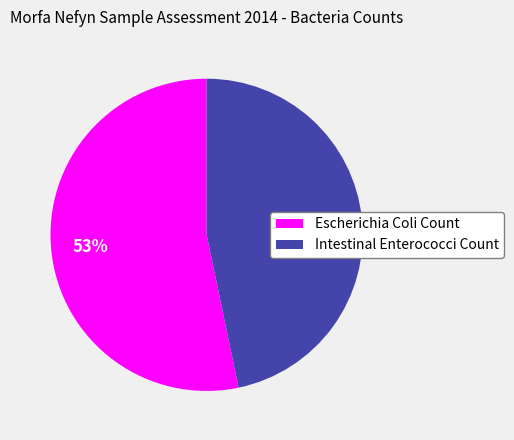

Rank the categories by value from lowest to highest.

Intestinal Enterococci Count, Escherichia Coli Count